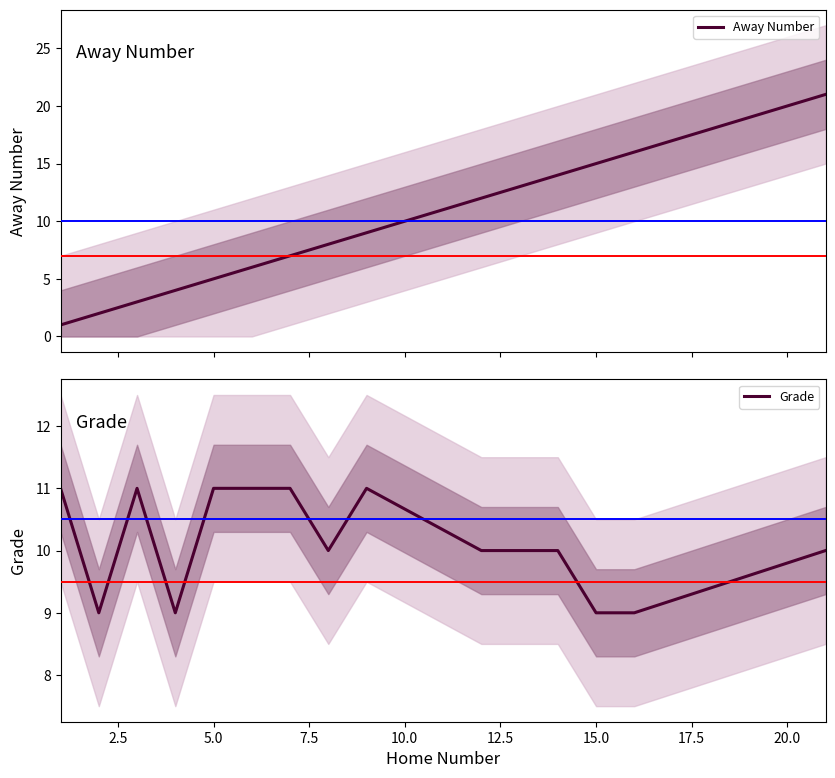

What is the value of the Grade point at the 3rd from the left?

11